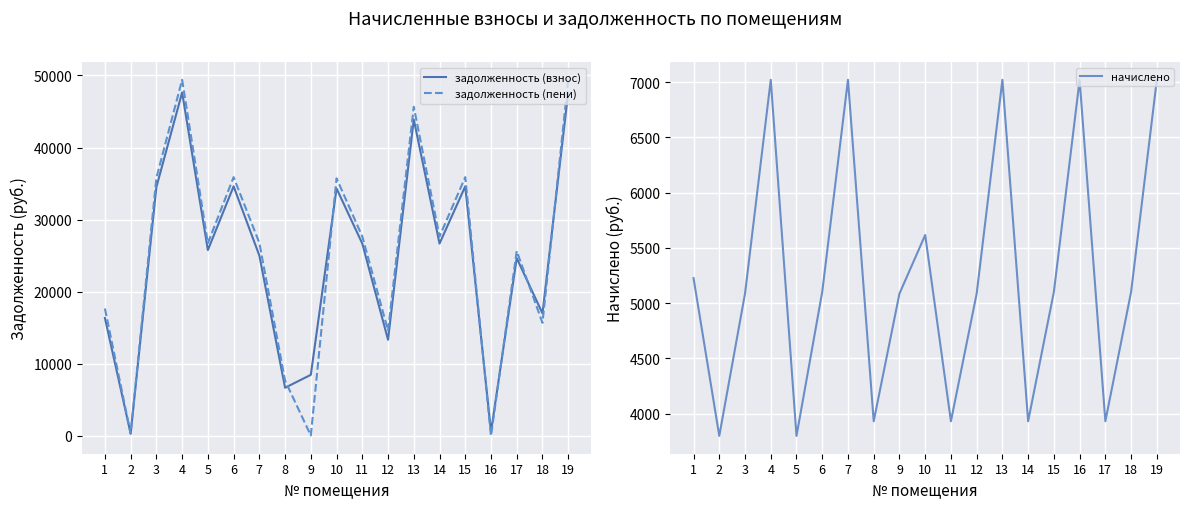

True or false: задолженность (пени) and задолженность (взнос) cross at least once.

True